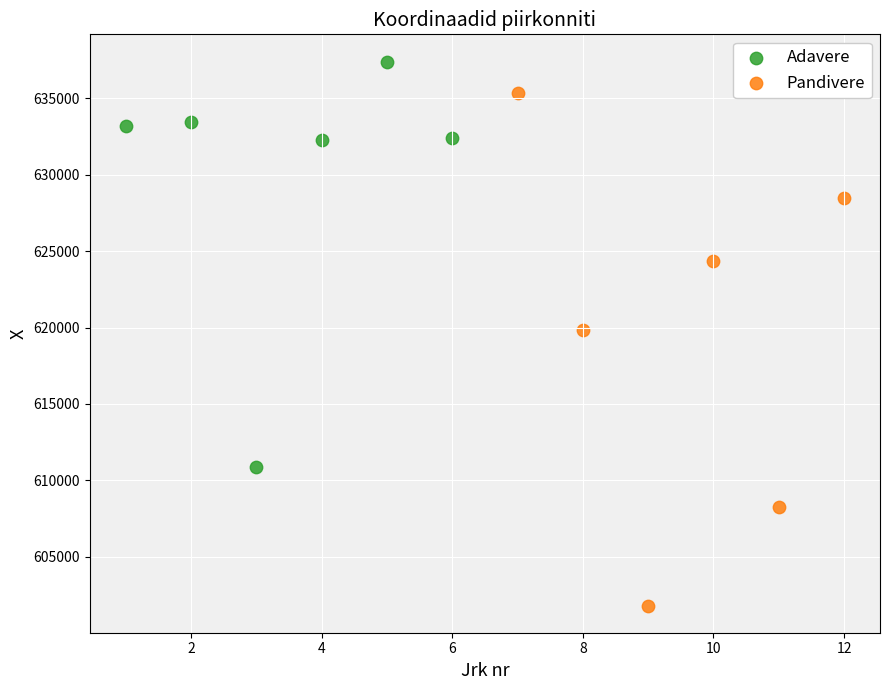

Which series has the largest Y range (max minus min)?

Pandivere